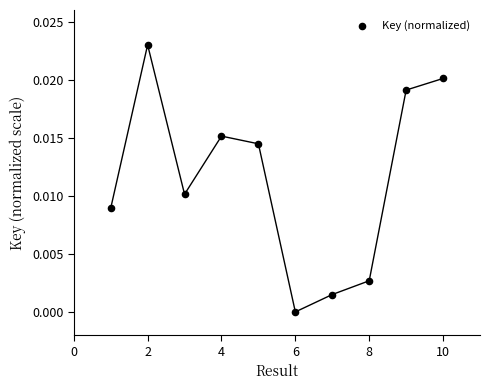

What is the range of X values (max minus min)?

9.0